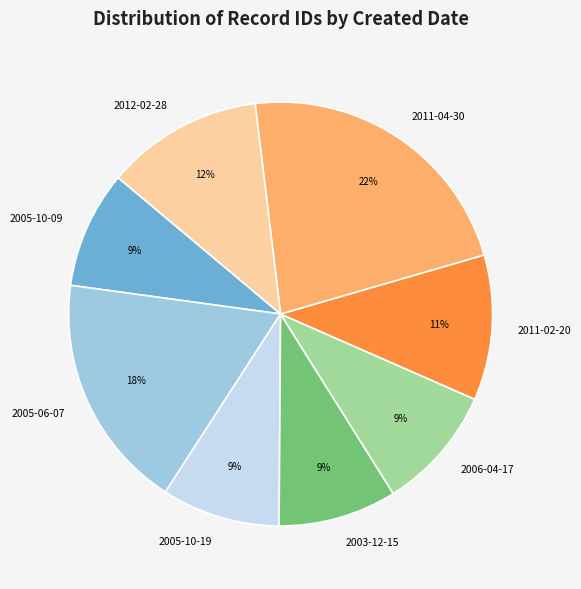

The 2005-06-07 slice represents 1% of the pie. True or false?

False